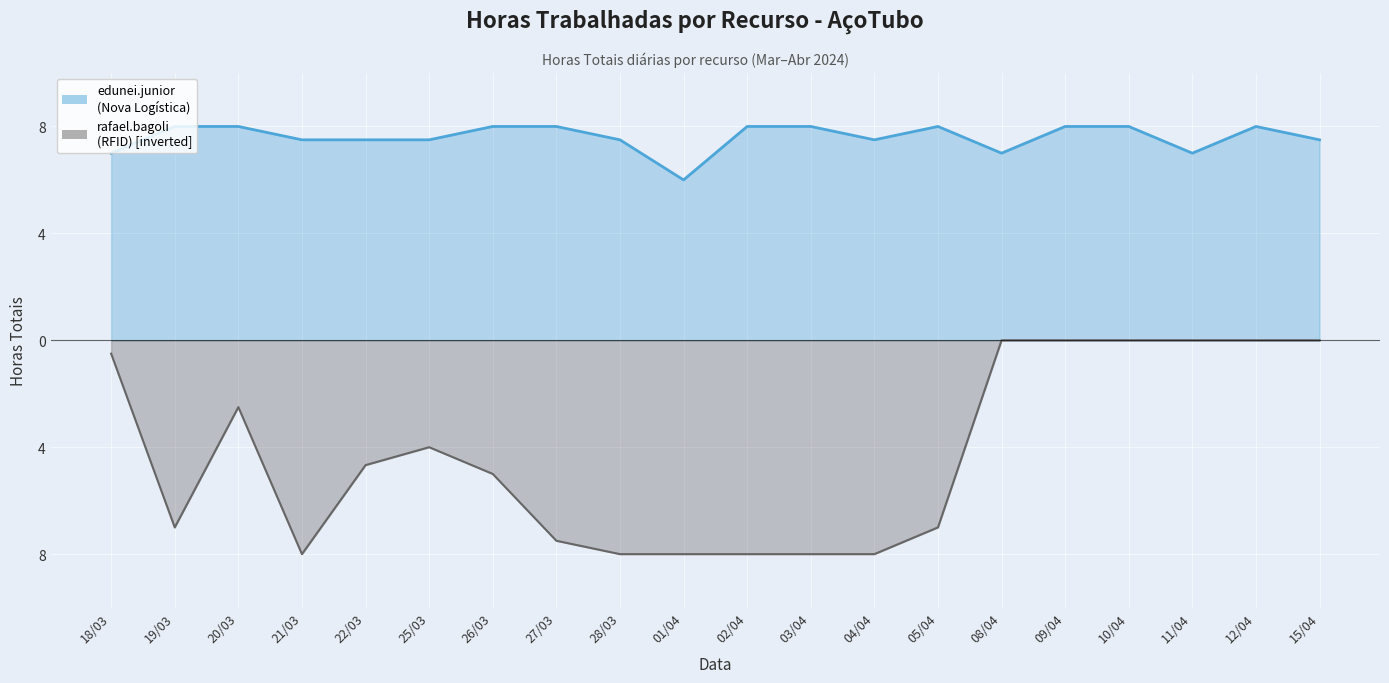

True or false: edunei.junior (Nova Logística) has a value of 8.0 at 09/04.

True